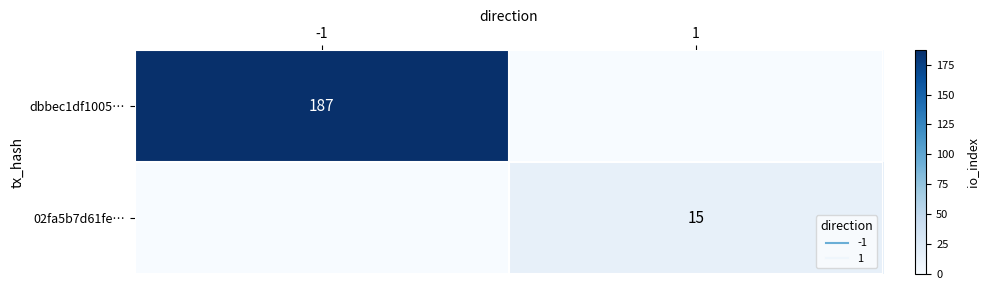

What is the difference between the 02fa5b7d61fe… values at 1 and -1?

15